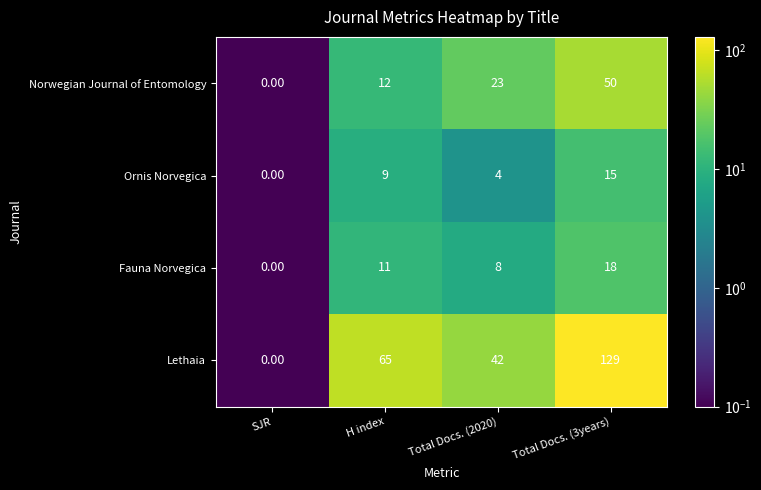

What is the spread (max minus min) of values at H index?

56